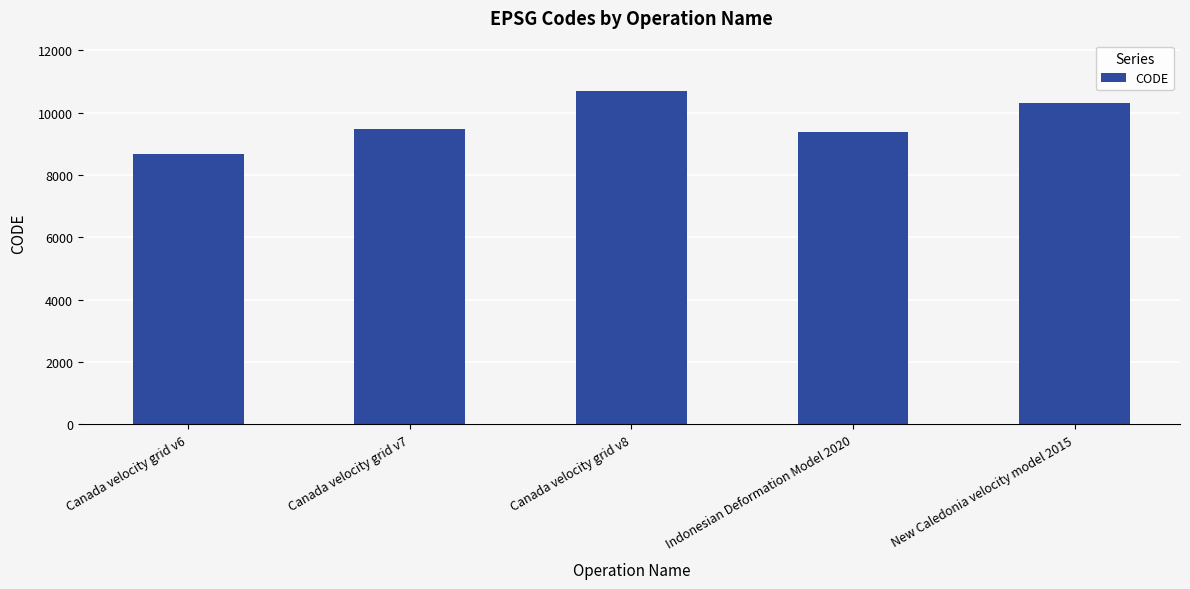

What is the approximate value at Canada velocity grid v7?

9483